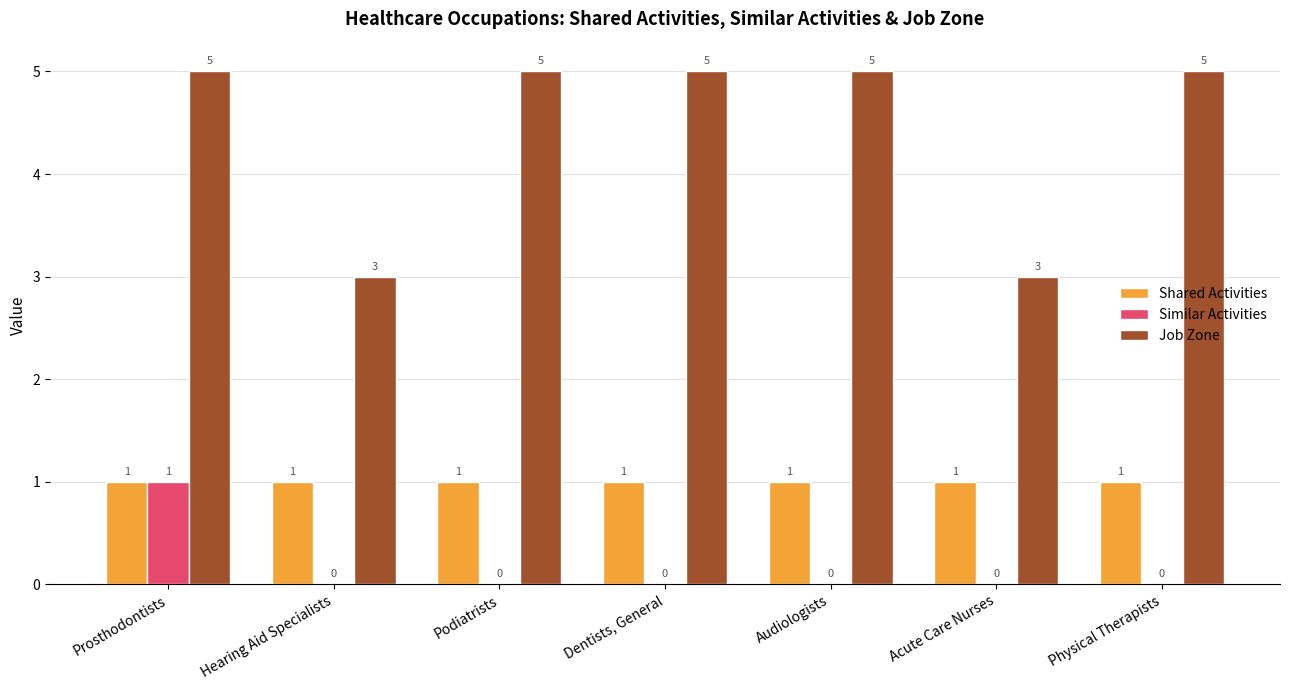

True or false: Shared Activities has a value of 0 at Acute Care Nurses.

False